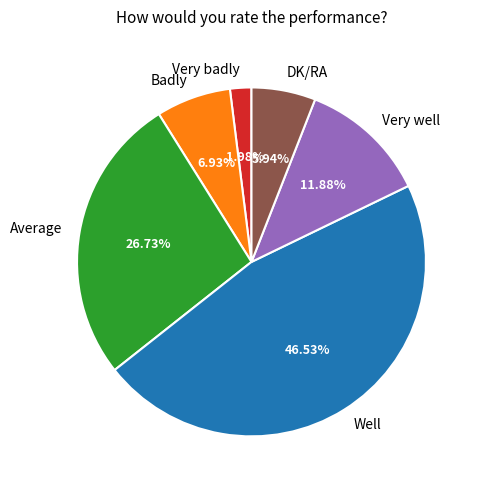

To the nearest percent, what is the difference between the largest and smallest slice percentages?

45%